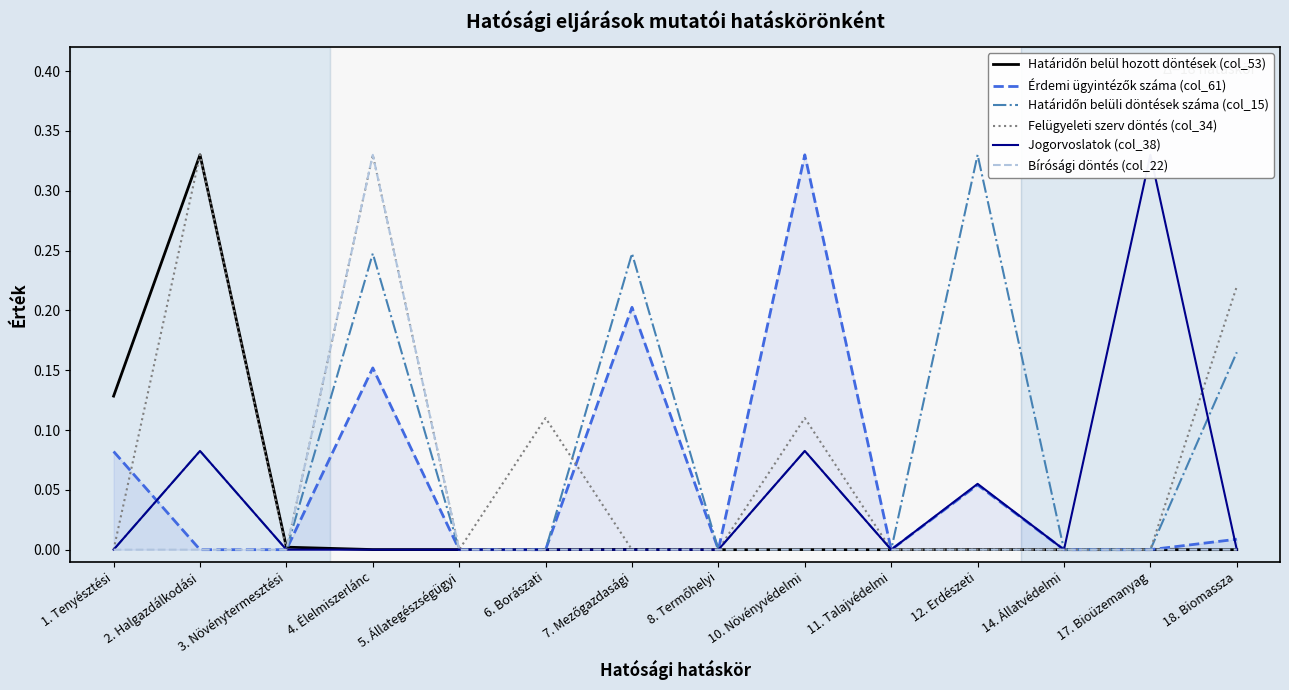

What is the total value across all series at 1. Tenyésztési?

0.2